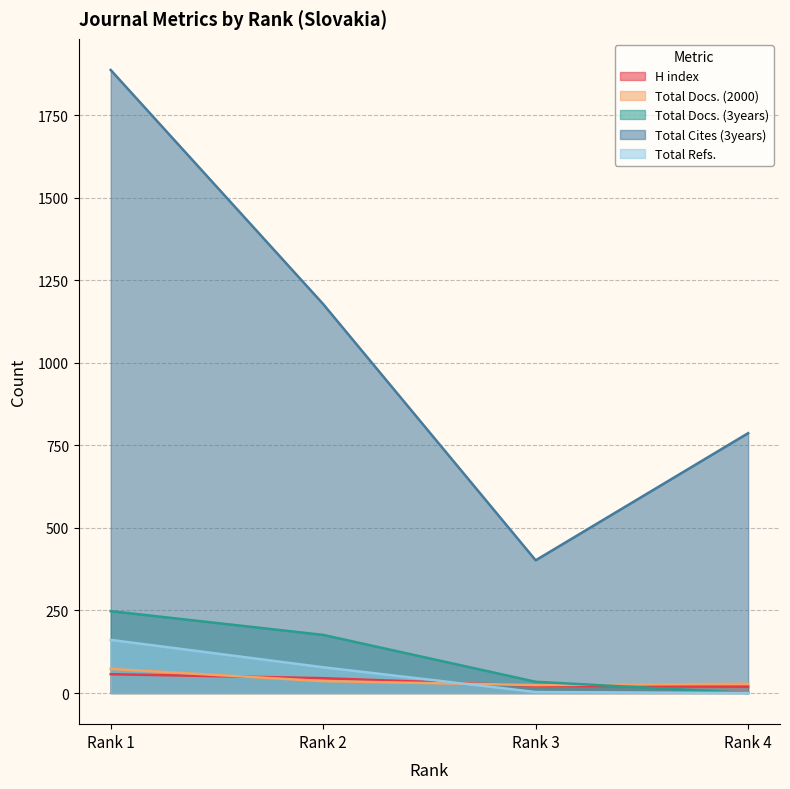

Where does the H index series first go above 45?

Rank 1